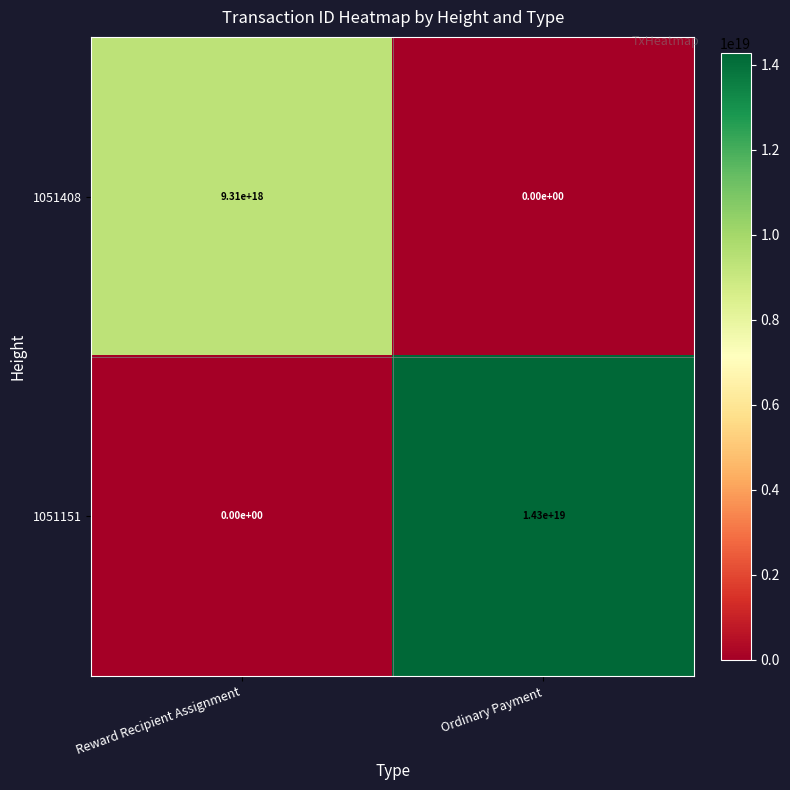

Is the value of 1051408 at Ordinary Payment greater than the value of 1051151 at Ordinary Payment?

No